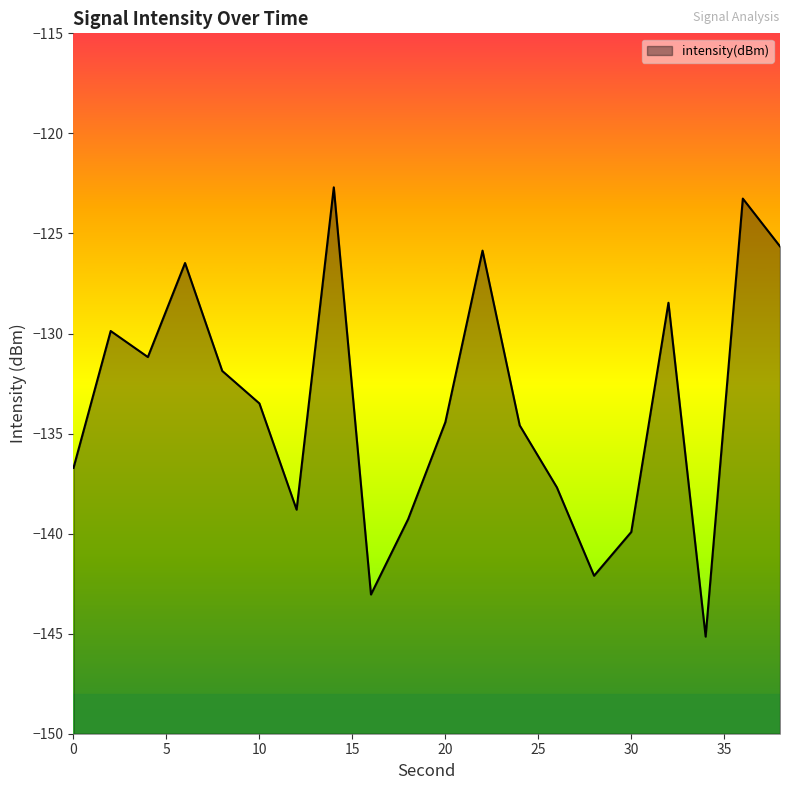

Rank the categories by value from highest to lowest.

14, 36, 38, 22, 6, 32, 2, 4, 8, 10, 20, 24, 0, 26, 12, 18, 30, 28, 16, 34